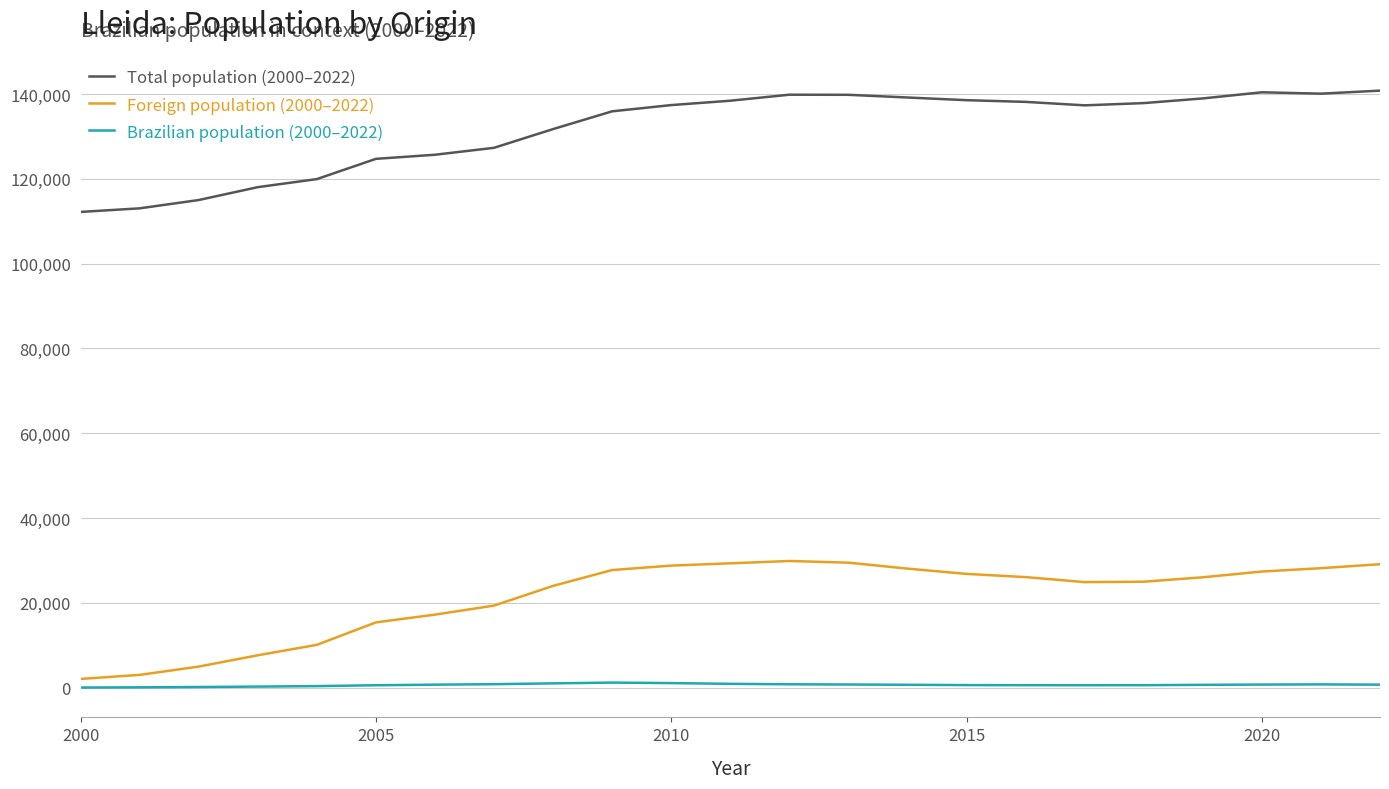

List the series in order of their overall mean, lowest first.

Brazilian population (2000–2022), Foreign population (2000–2022), Total population (2000–2022)